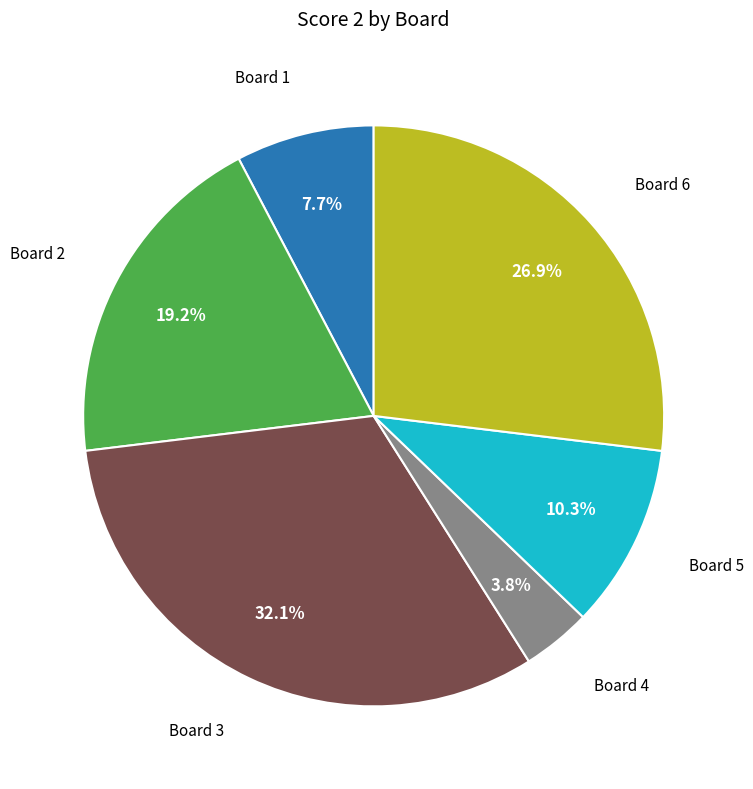

Does any single category account for the majority?

No